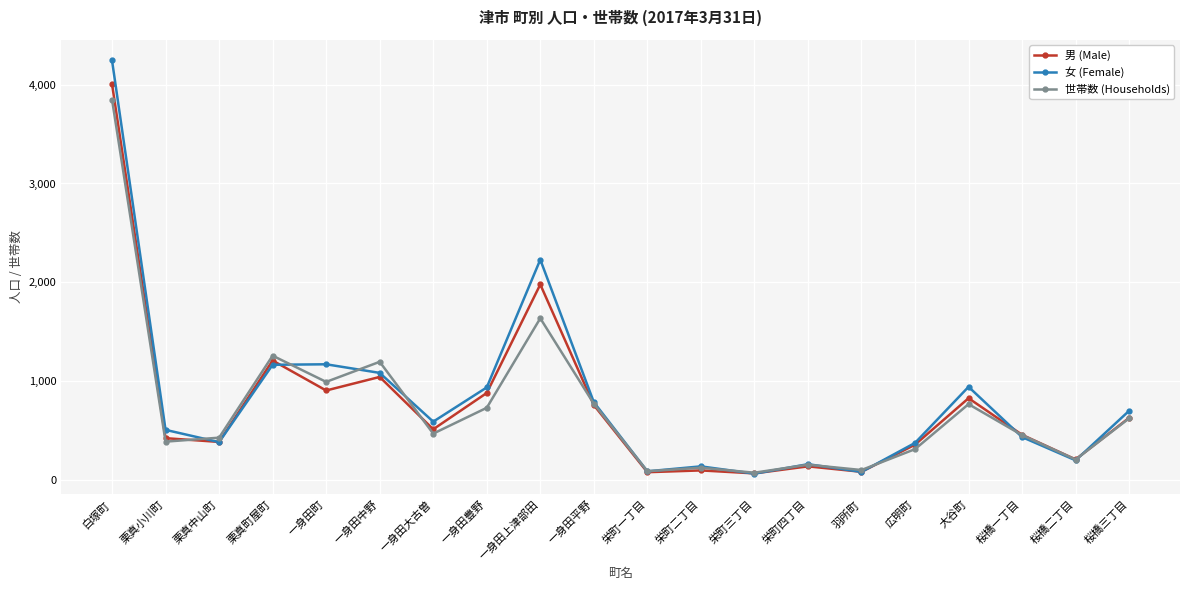

What is the label of the 7th point from the right?

栄町四丁目